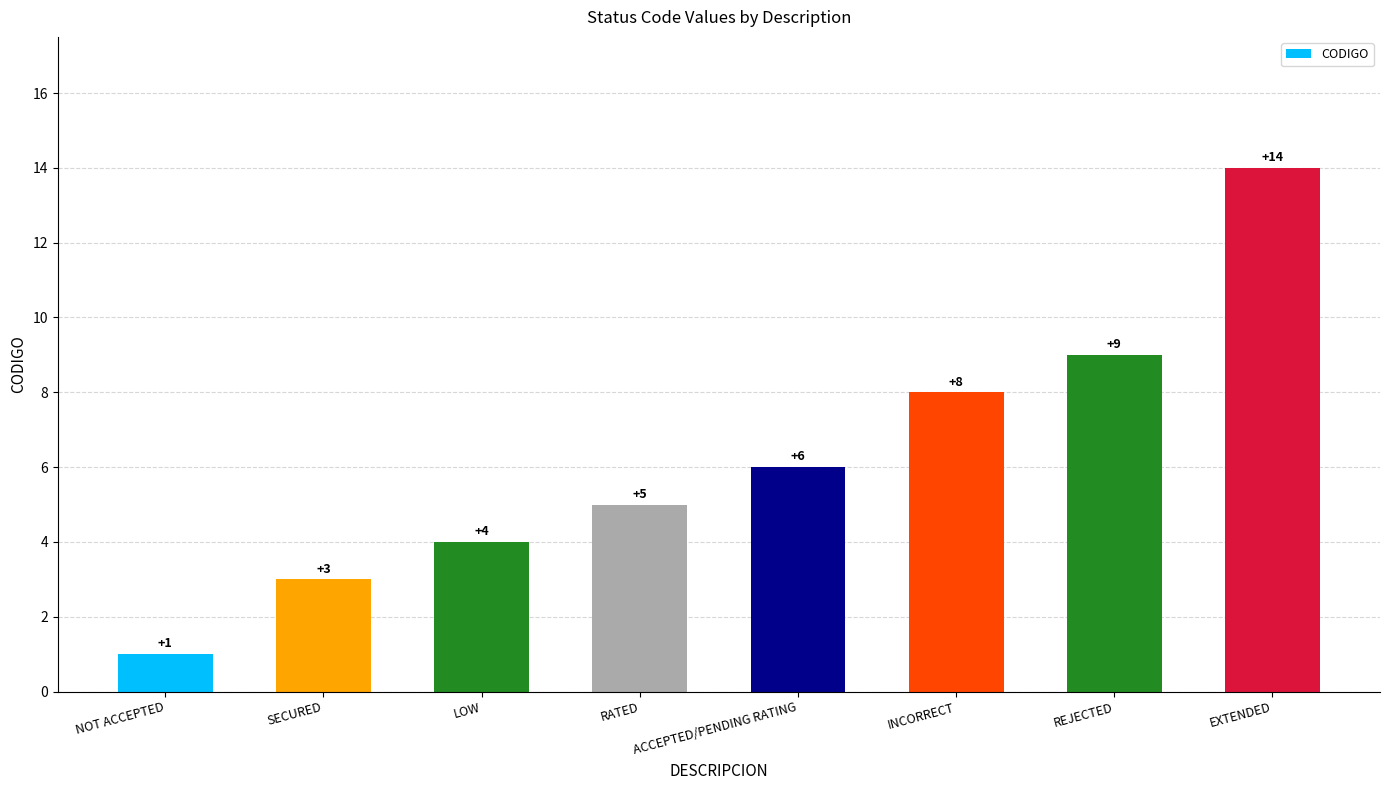

Between INCORRECT and EXTENDED, which is larger?

EXTENDED